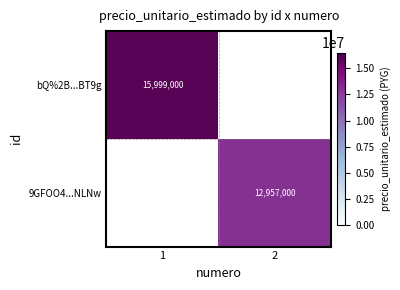

What is the maximum value shown in the chart?

15999000.0